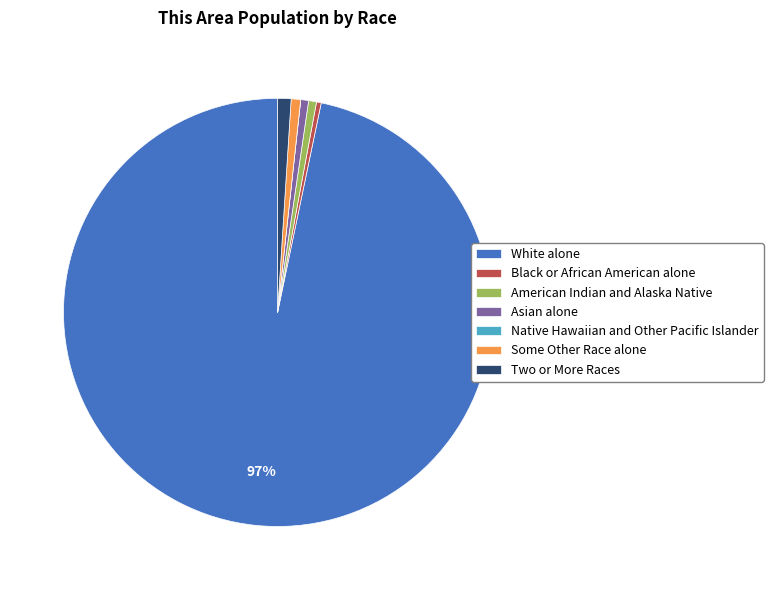

Do Asian alone and Some Other Race alone together represent more than half of the pie?

No